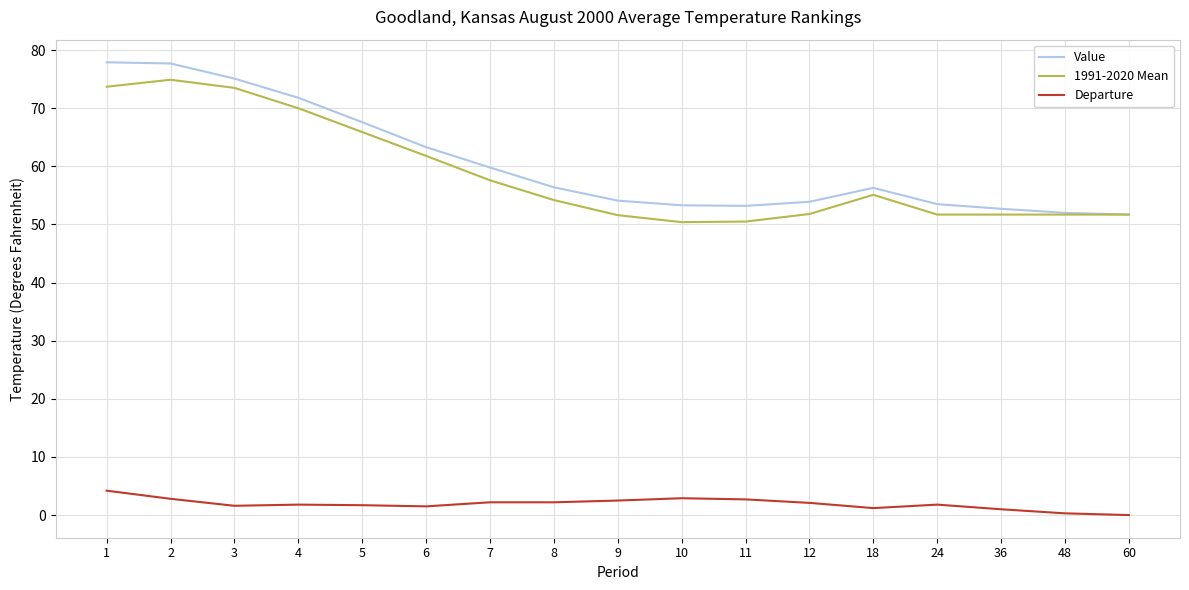

What is the maximum value for 1991-2020 Mean?

74.9